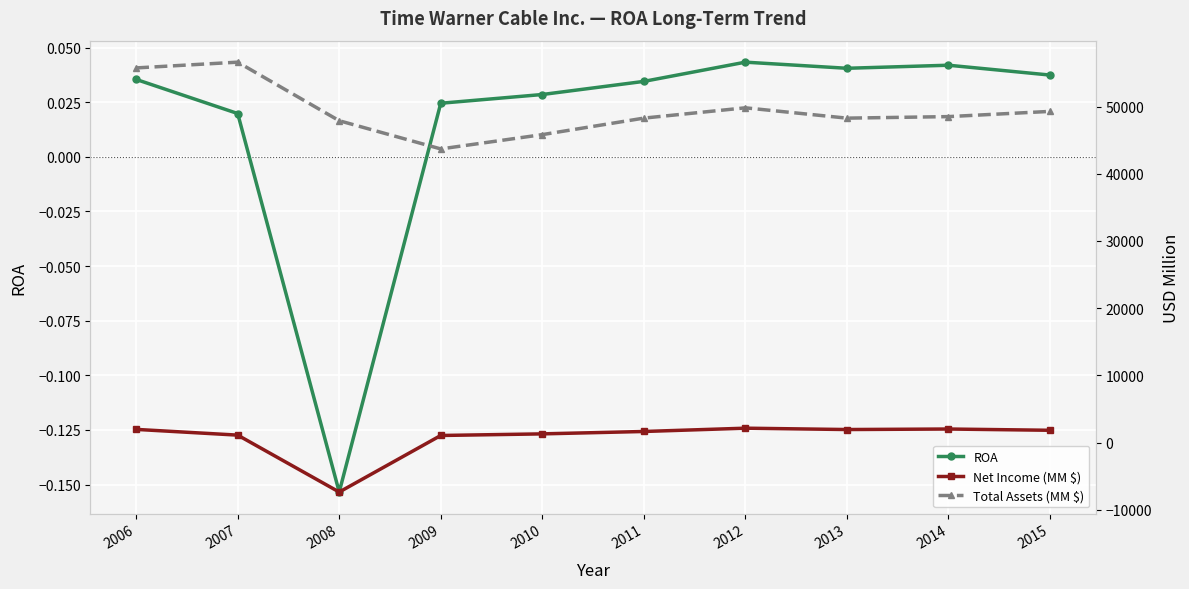

The value of Total Assets (MM $) at 2009 is 43694.0. True or false?

True